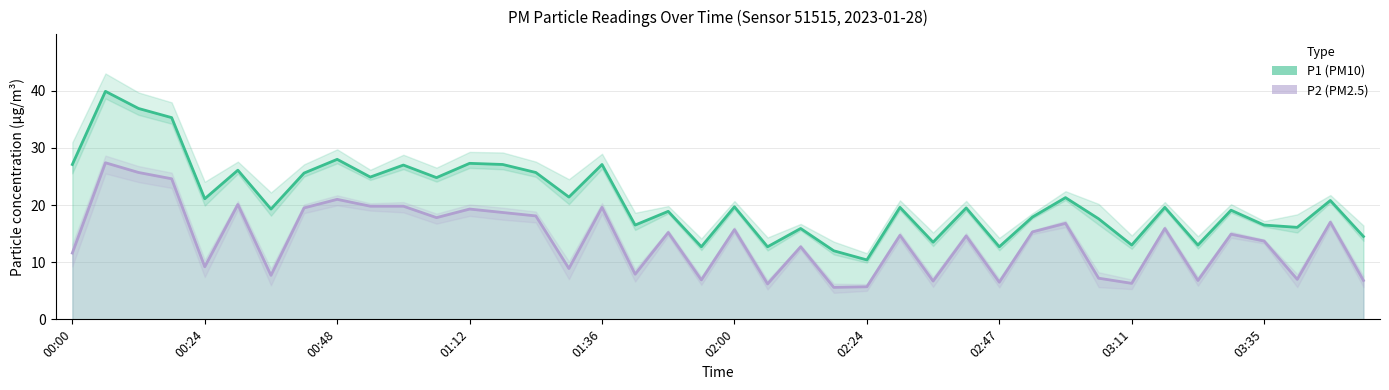

Rank the categories by P1 value from lowest to highest.

02:24, 02:18, 01:54, 02:06, 02:47, 03:11, 03:23, 02:36, 03:59, 02:12, 03:47, 01:42, 03:35, 03:05, 02:53, 01:48, 03:29, 00:36, 02:41, 02:30, 03:17, 02:00, 03:53, 00:24, 02:59, 01:30, 01:06, 00:54, 00:42, 01:24, 00:30, 01:00, 00:00, 01:18, 01:36, 01:12, 00:48, 00:18, 00:12, 00:06